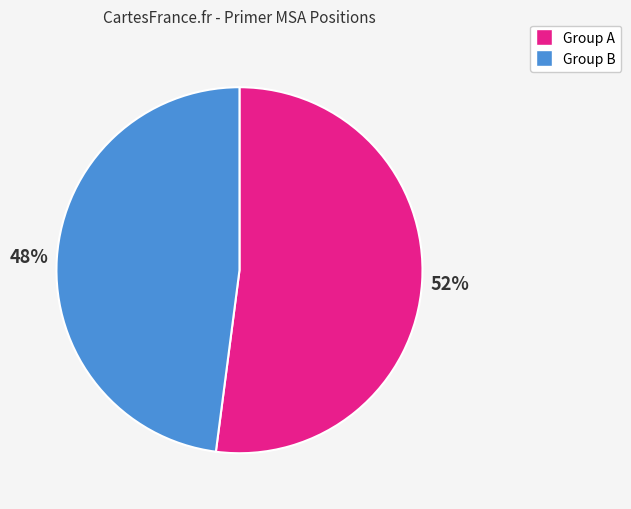

Count the number of slices in the pie.

2